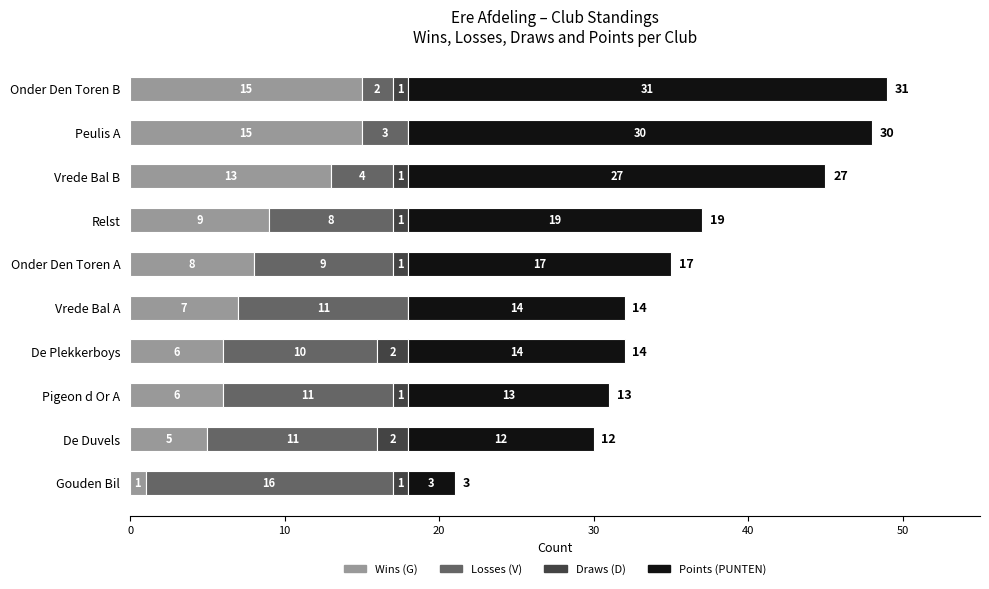

What is the approximate value of Wins (G) at Onder Den Toren A, to the nearest 10?

10